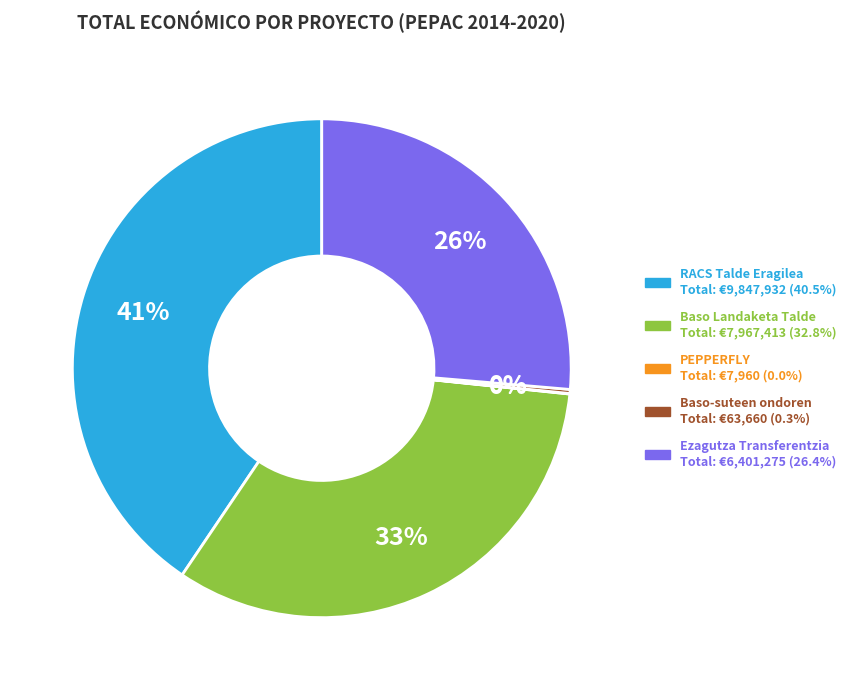

To the nearest percent, what is the difference between the largest and smallest slice percentages?

41%